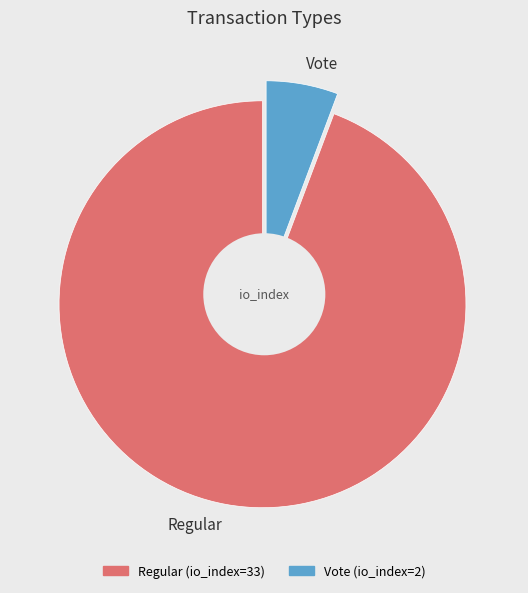

True or false: Vote accounts for 6% of the total.

True